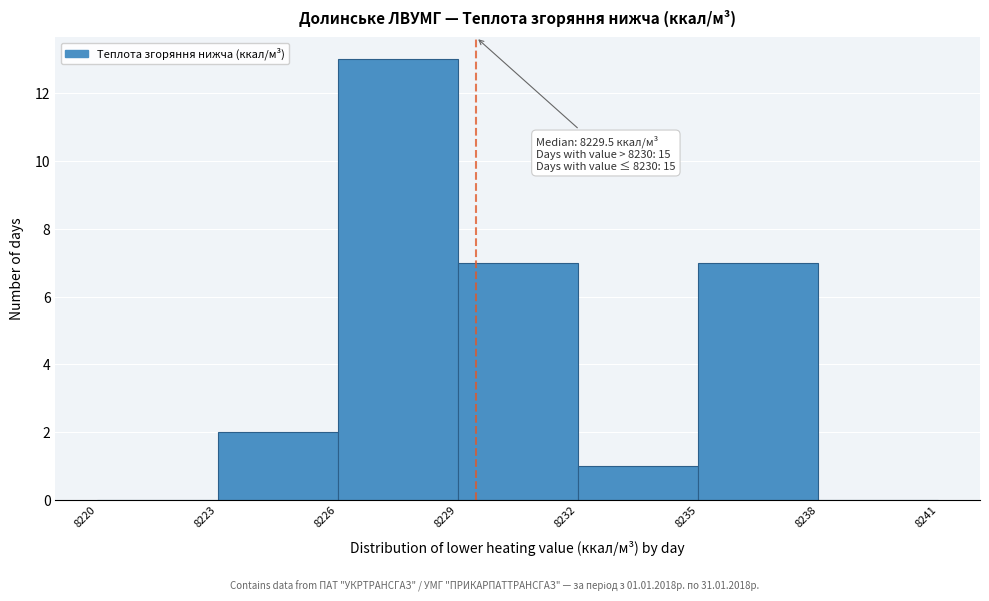

Which range on the x-axis has the tallest bar?

8226 to 8229